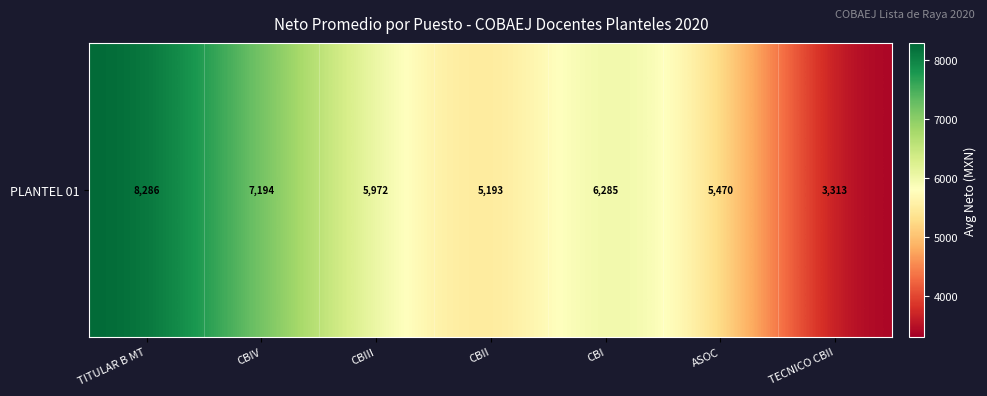

Rank the categories by value from lowest to highest.

TECNICO CBII, CBII, ASOC, CBIII, CBI, CBIV, TITULAR B MT